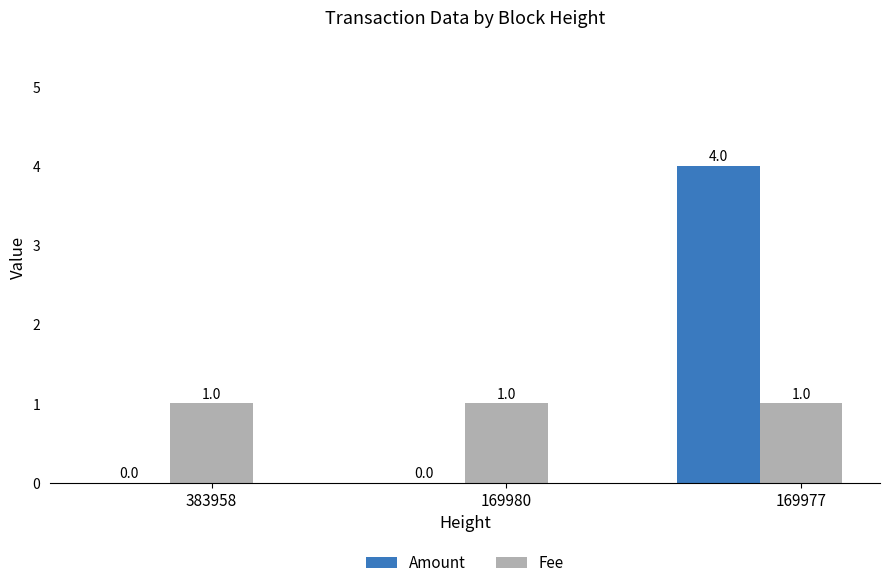

Which series has the widest spread of values?

Amount